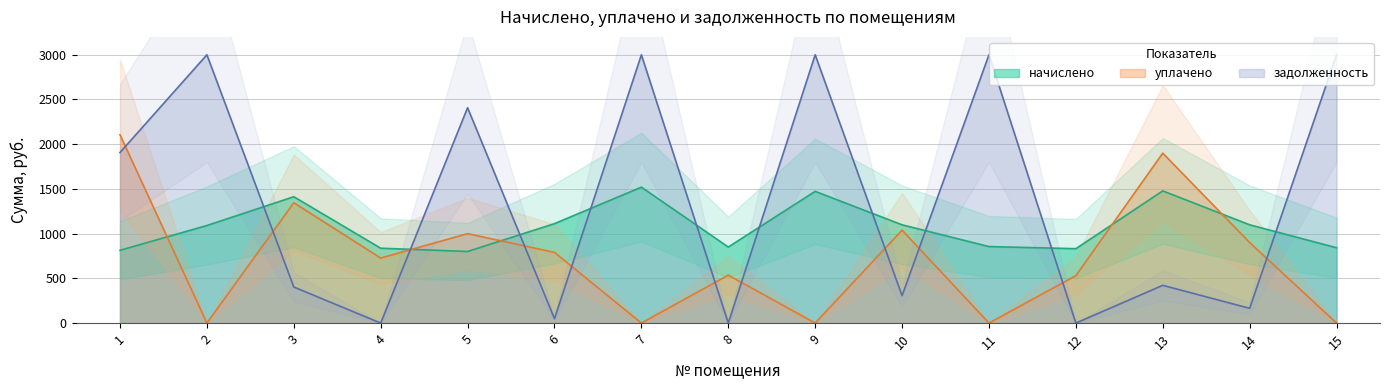

Where do уплачено and начислено first cross each other?

1 and 2